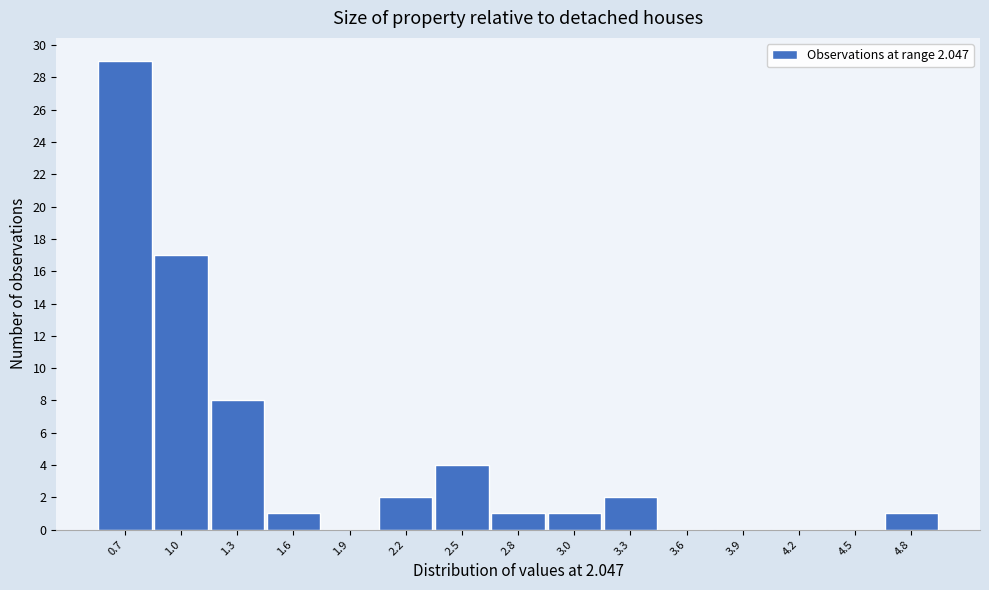

Reading right to left, what are all the values shown in this chart?

4.8=1	4.5=0	4.2=0	3.9=0	3.6=0	3.3=2	3.0=1	2.8=1	2.5=4	2.2=2	1.9=0	1.6=1	1.3=8	1.0=17	0.7=29